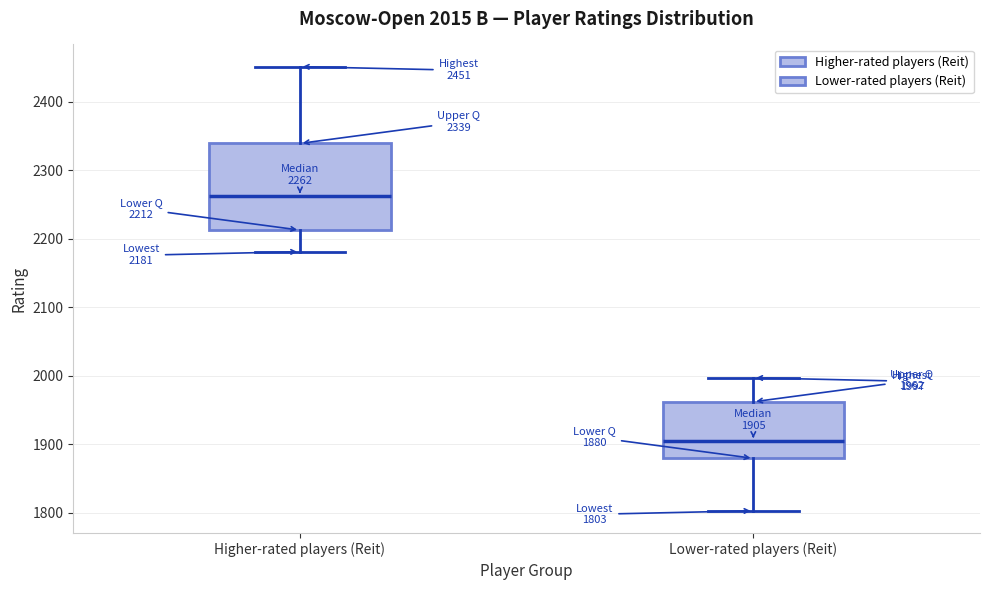

Which box is the tallest, from its lower edge to its upper edge?

Higher-rated players (Reit)